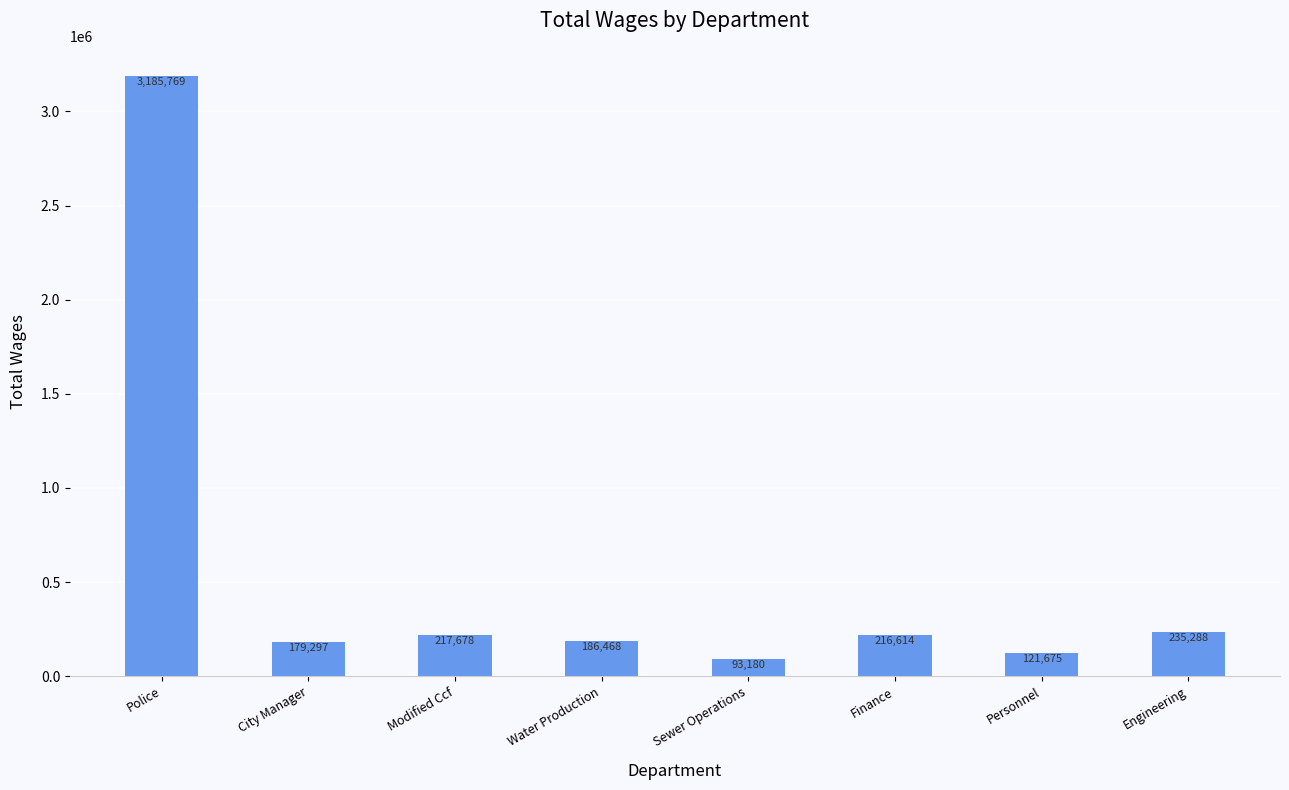

Rank the categories by value from highest to lowest.

Police, Engineering, Modified Ccf, Finance, Water Production, City Manager, Personnel, Sewer Operations